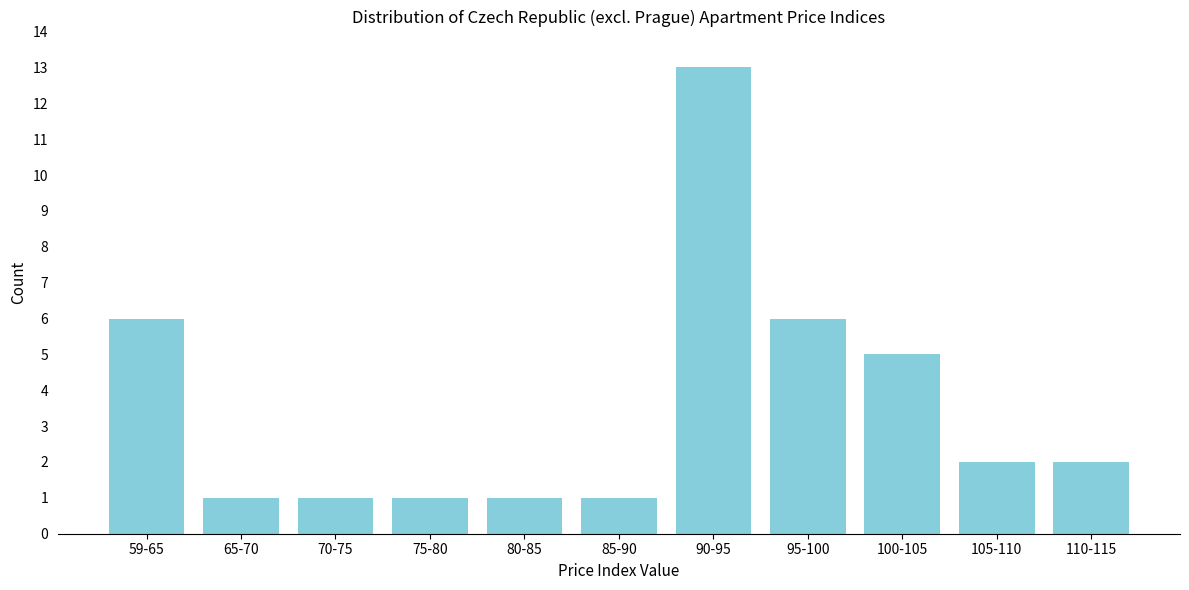

Reading right to left, what are all the values shown in this chart?

2	2	5	6	13	1	1	1	1	1	6